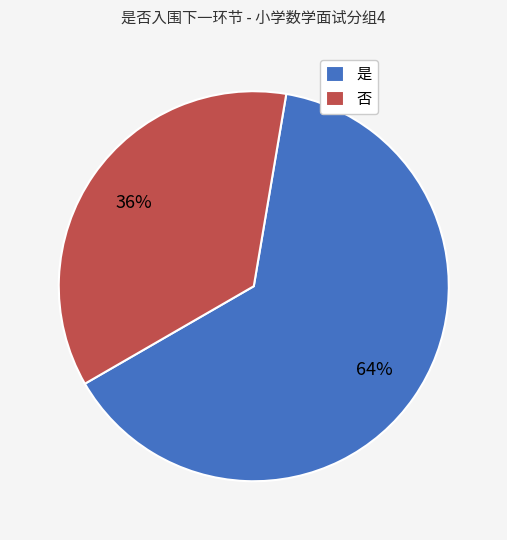

To the nearest percent, what is the average slice percentage?

50%